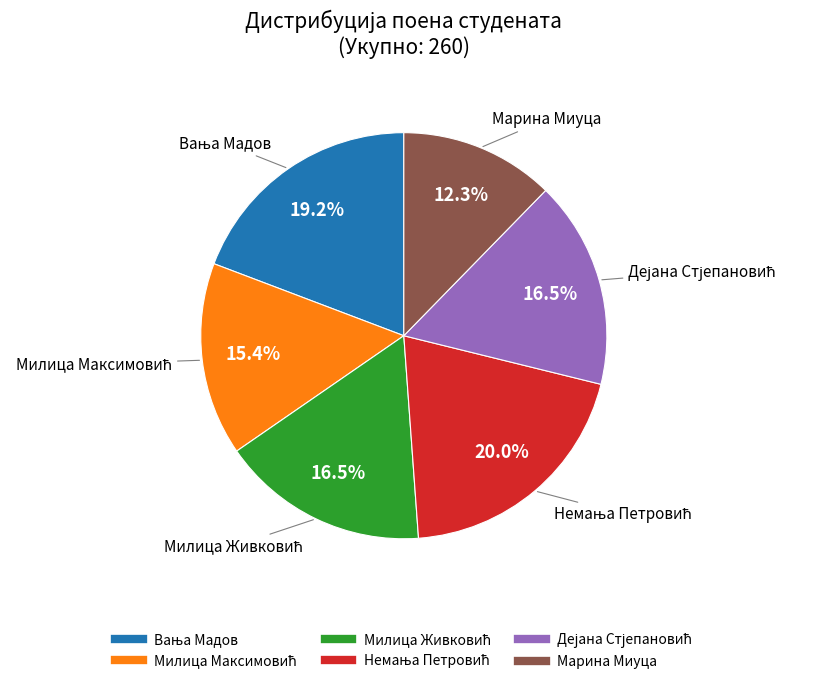

Which category has the smallest portion of the pie?

Марина Миуца